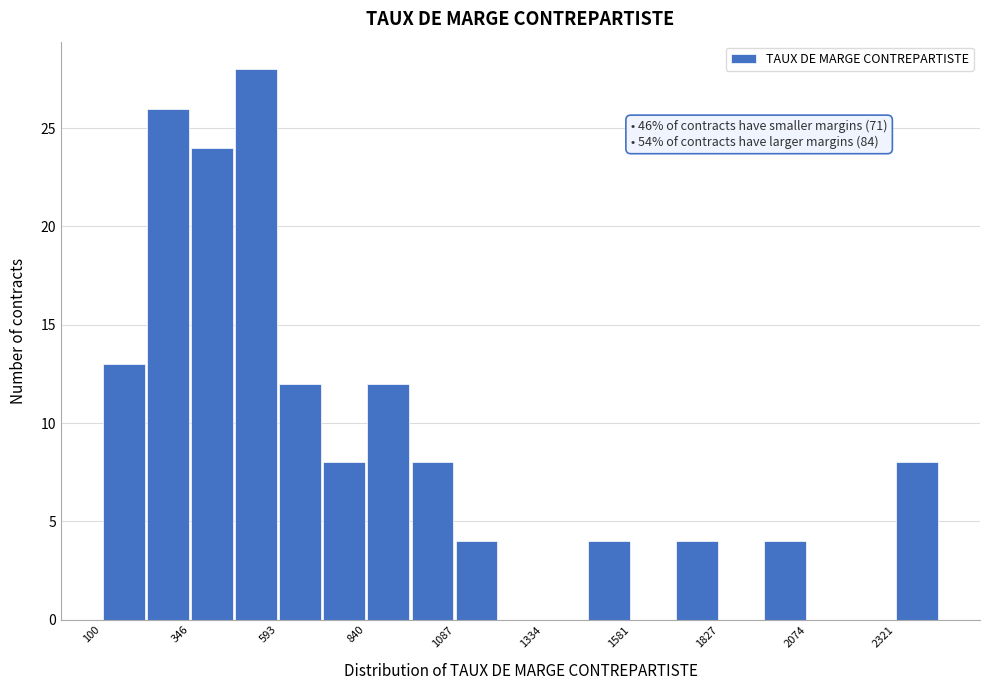

Around what value on the x-axis is the tallest bar? Give the approximate position of its centre, as read against the axis.

550